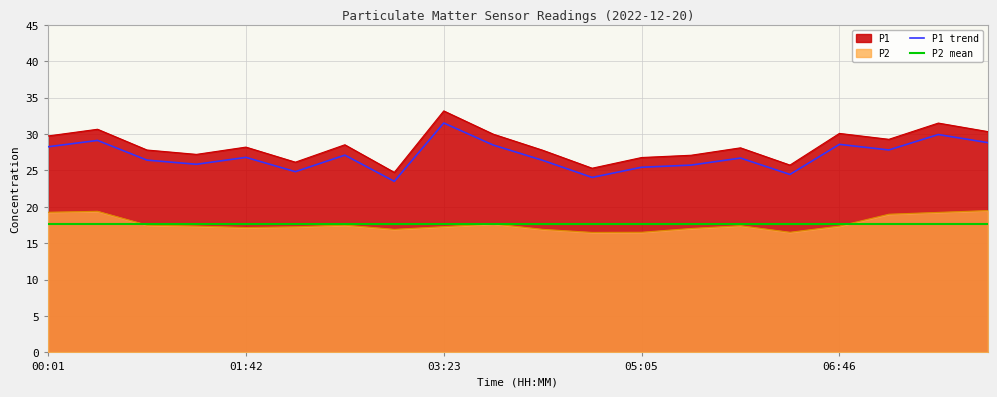

Does the chart display data point markers on the line(s)?

No